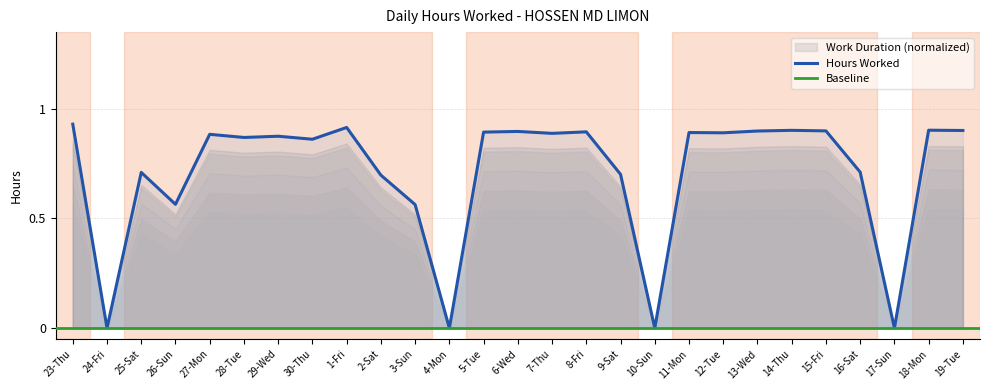

At which label is the value closest to 0?

24-Fri